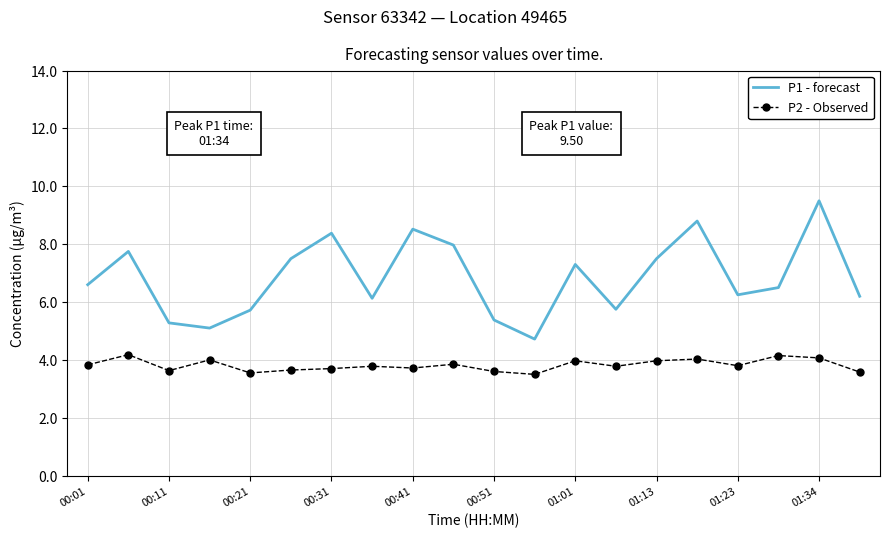

Which series has the largest range (max minus min)?

P1 - forecast